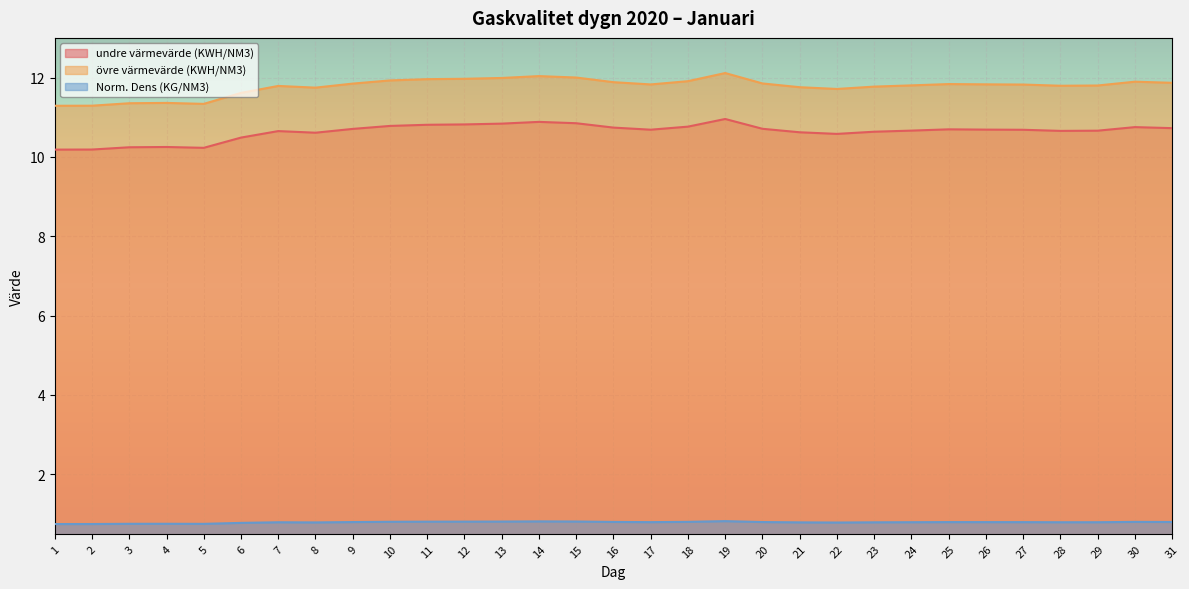

What is the sum of all undre värmevärde (KWH/NM3) values?

329.7